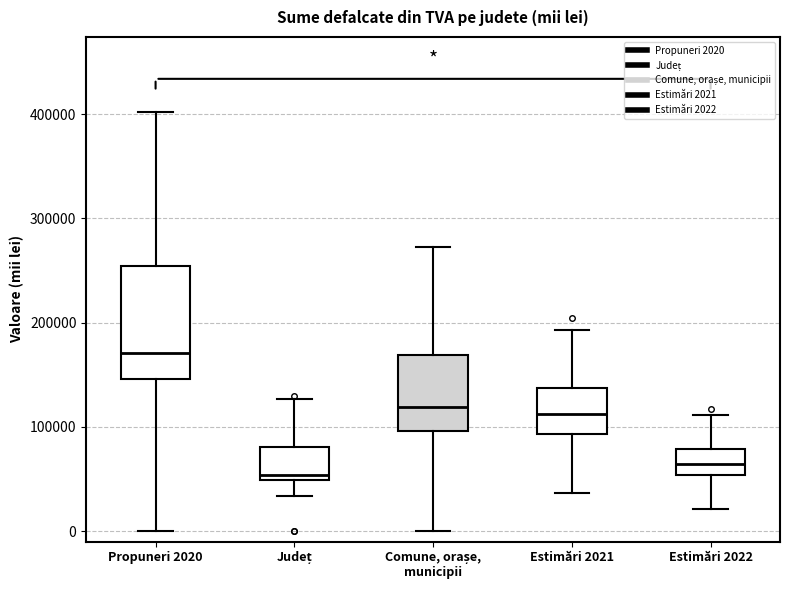

Reading left to right, read every box against the y-axis: the position of its median line, the range the box covers, and the ends of its whiskers. The values are not printed on the chart, so give them approximately, as read against the axis.

Propuneri 2020: median 170000, box 150000 to 250000, whiskers 0 to 400000
Județ: median 50000 (just above the box's lower edge), box 50000 to 80000, whiskers 30000 to 130000
Comune, orașe, municipii: median 120000, box 100000 to 170000, whiskers 0 to 270000
Estimări 2021: median 110000, box 90000 to 140000, whiskers 40000 to 190000
Estimări 2022: median 60000, box 50000 to 80000, whiskers 20000 to 110000